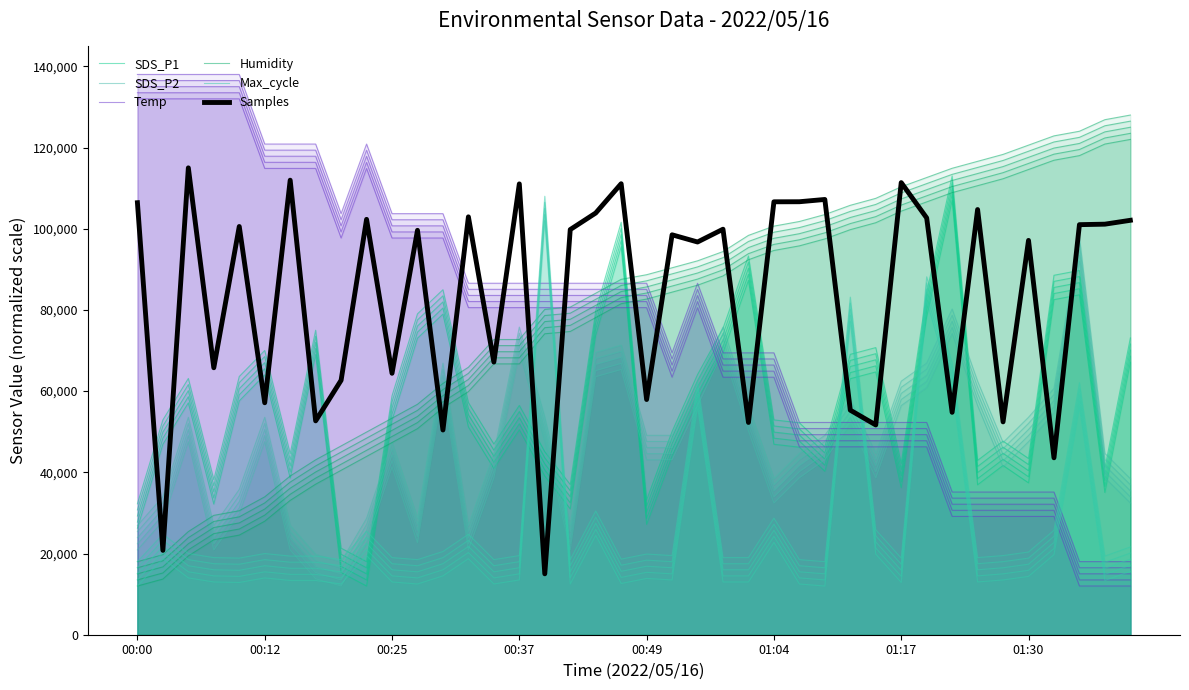

What is the difference between the second highest and minimum values in the Max_cycle series?

70152.6